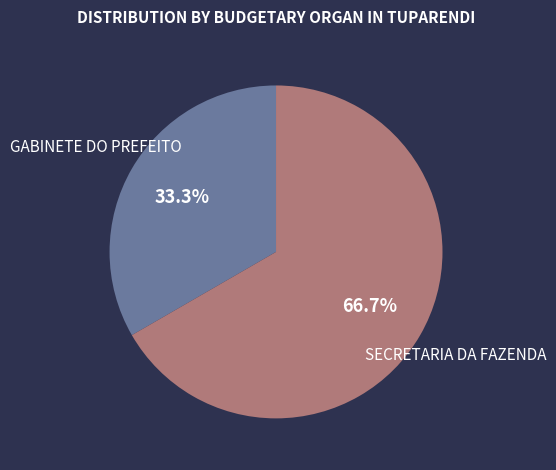

Between SECRETARIA DA FAZENDA and GABINETE DO PREFEITO, which is larger?

SECRETARIA DA FAZENDA